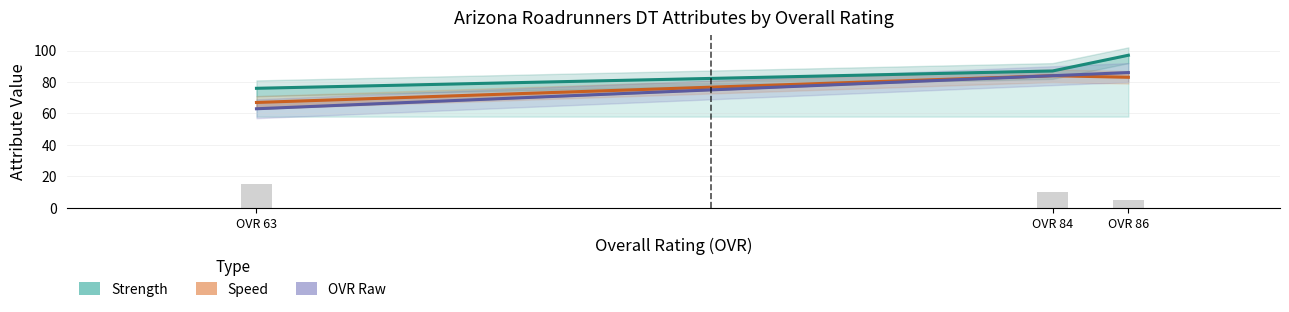

The ovr_raw series shows 43 at OVR 63. True or false?

False